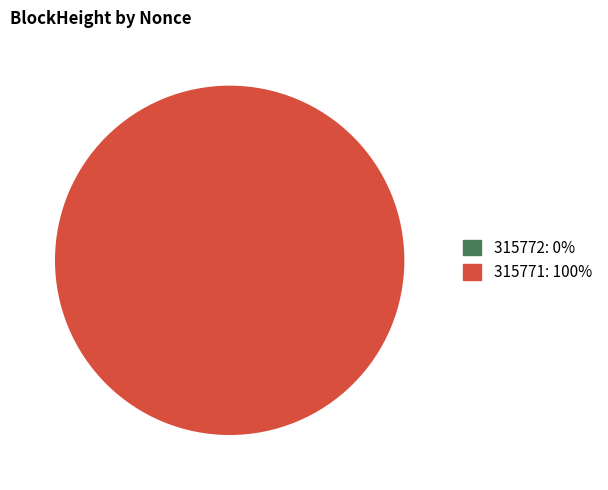

Which category accounts for the majority?

315771